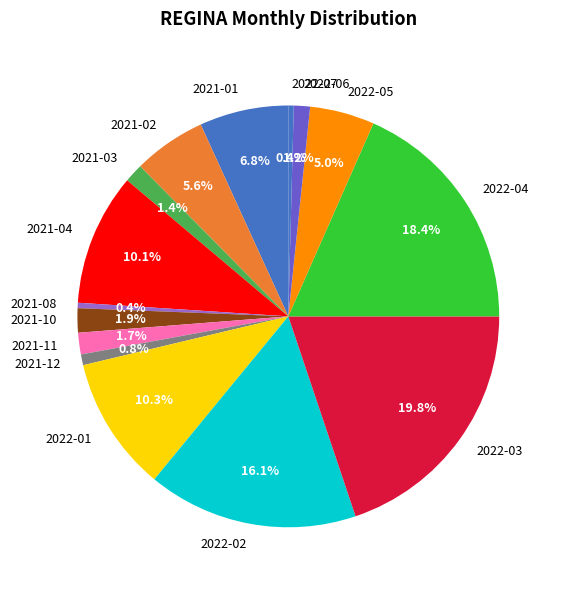

Between 2021-10 and 2022-03, which is larger?

2022-03